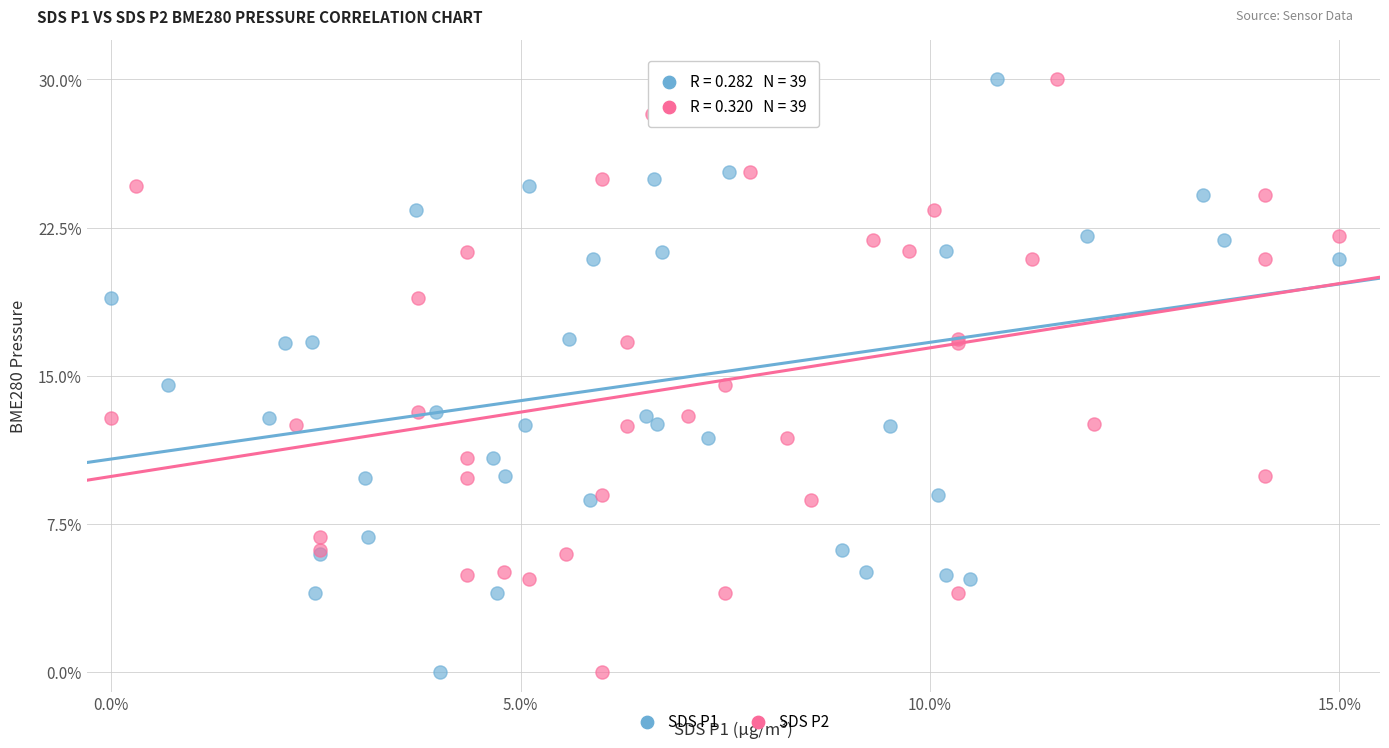

What are all the series names shown in the legend?

SDS P1, SDS P2